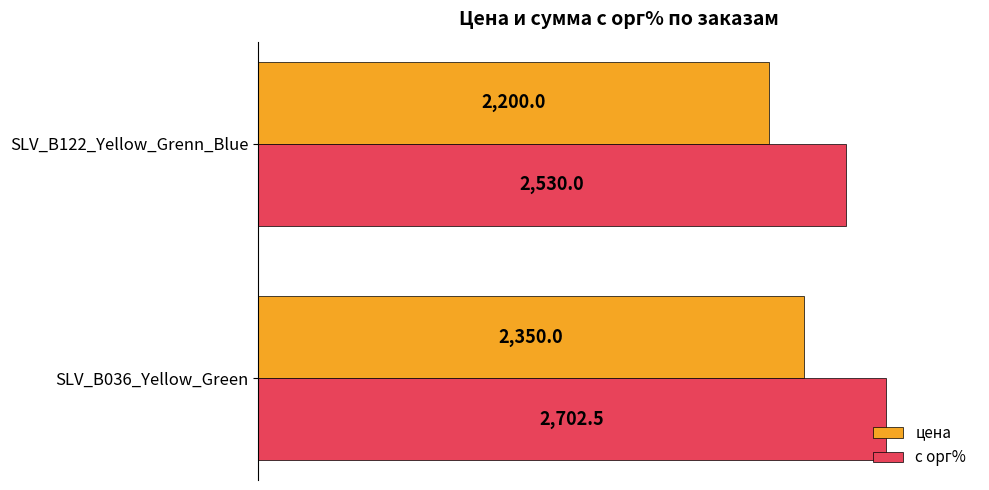

At SLV_B036_Yellow_Green, list the series in order from smallest to largest.

цена, с орг%